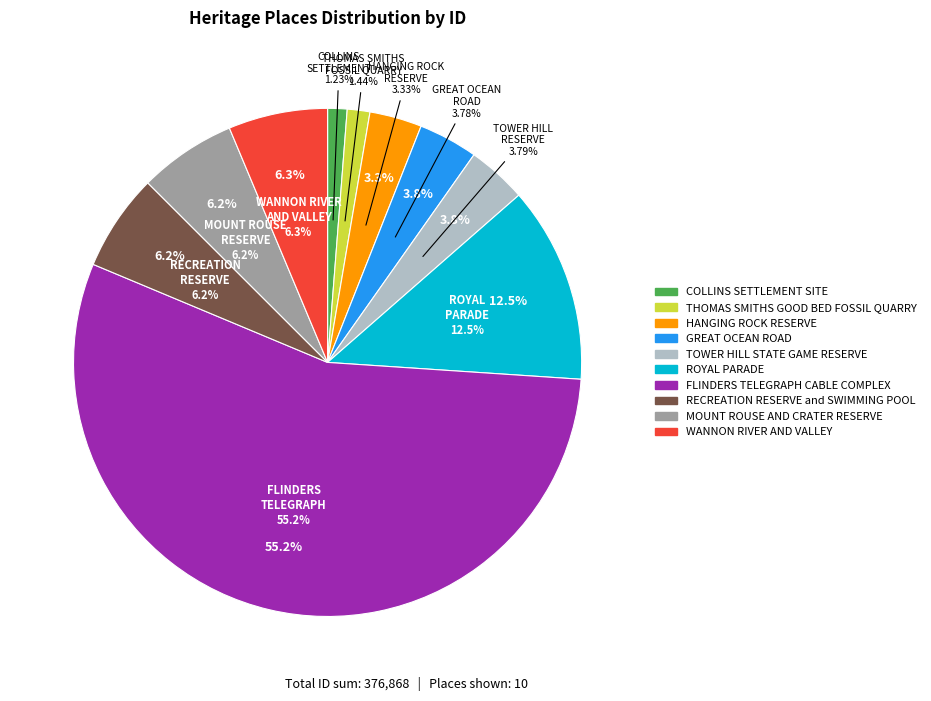

What is the ratio of the value at WANNON RIVER AND VALLEY to the value at TOWER HILL STATE GAME RESERVE?

1.7